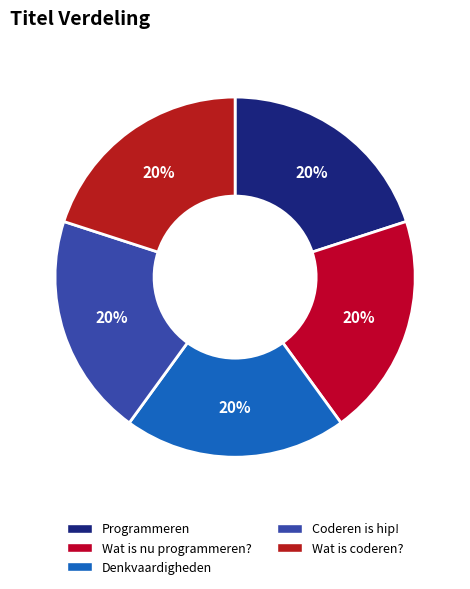

Is Denkvaardigheden the majority of the pie?

No